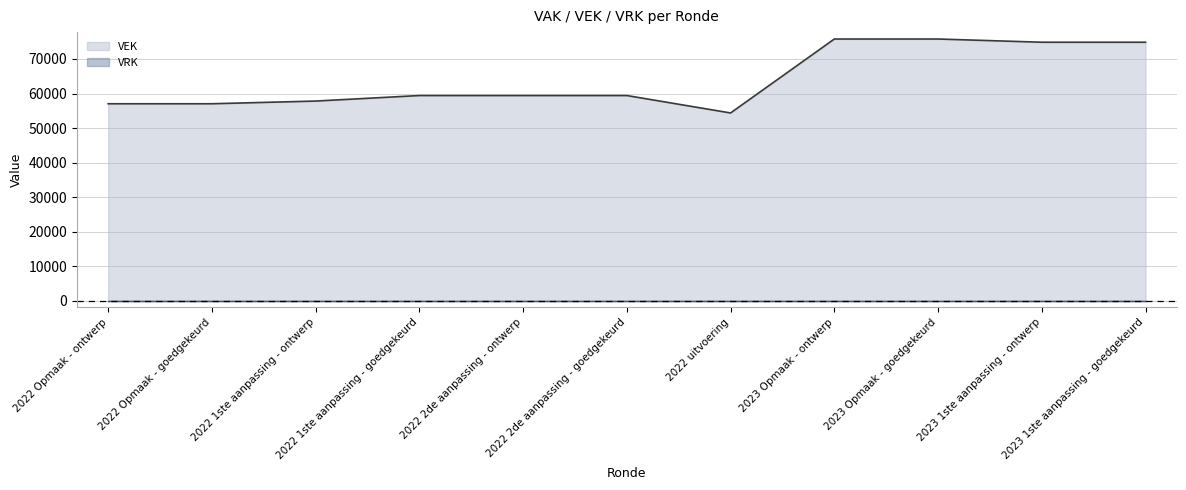

At which category does the data reach its first local valley?

2022 uitvoering